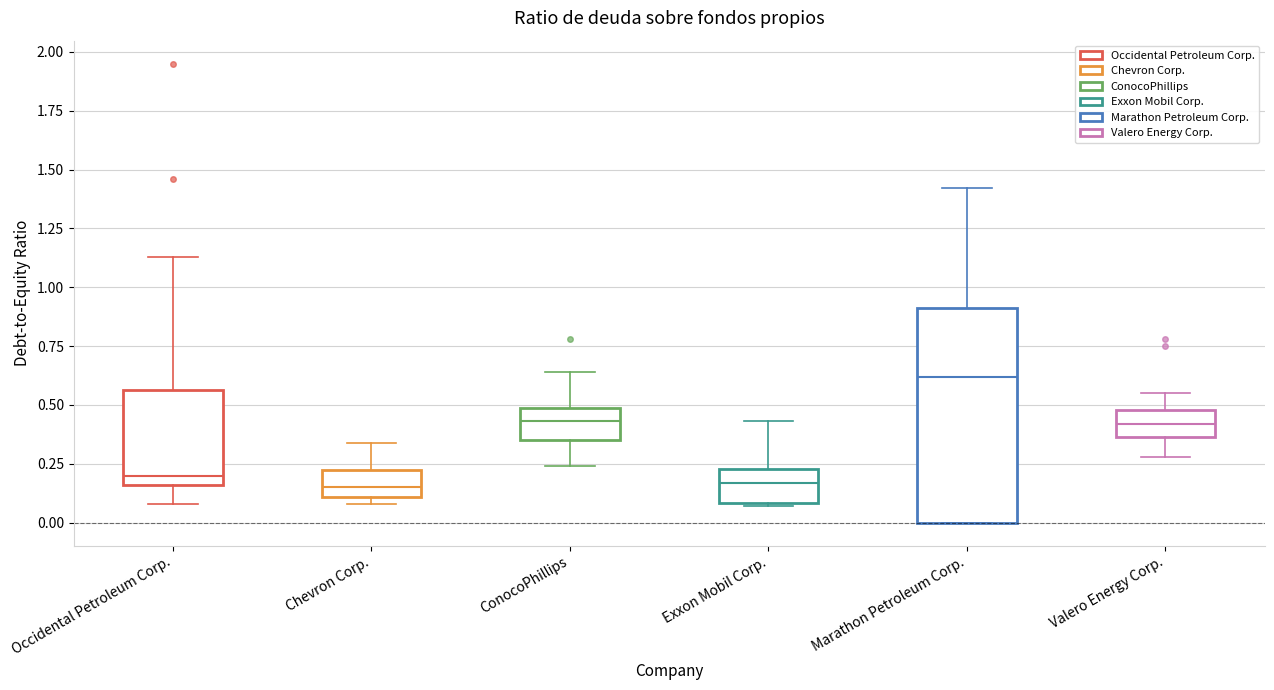

Reading left to right, read every box against the y-axis: the position of its median line, the range the box covers, and the ends of its whiskers. The values are not printed on the chart, so give them approximately, as read against the axis.

Occidental Petroleum Corp.: median 0.20, box 0.15 to 0.55, whiskers 0.10 to 1.15
Chevron Corp.: median 0.15, box 0.10 to 0.25, whiskers 0.10 (just below the box's lower edge) to 0.35
ConocoPhillips: median 0.45, box 0.35 to 0.50, whiskers 0.25 to 0.65
Exxon Mobil Corp.: median 0.15, box 0.10 to 0.25, whiskers 0.05 to 0.45
Marathon Petroleum Corp.: median 0.60, box 0.00 to 0.90, whiskers 0.00 to 1.40
Valero Energy Corp.: median 0.40, box 0.35 to 0.50, whiskers 0.30 to 0.55